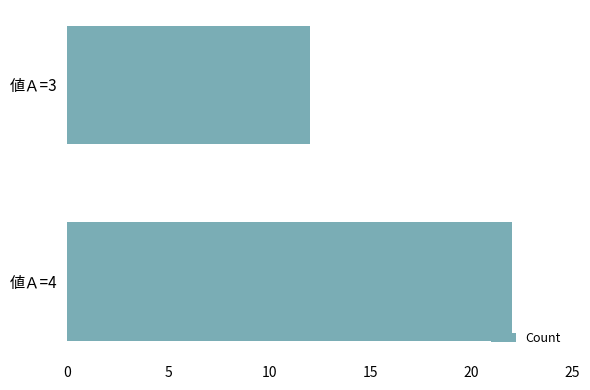

Reading top to bottom, what are all the values shown in this chart?

12	22